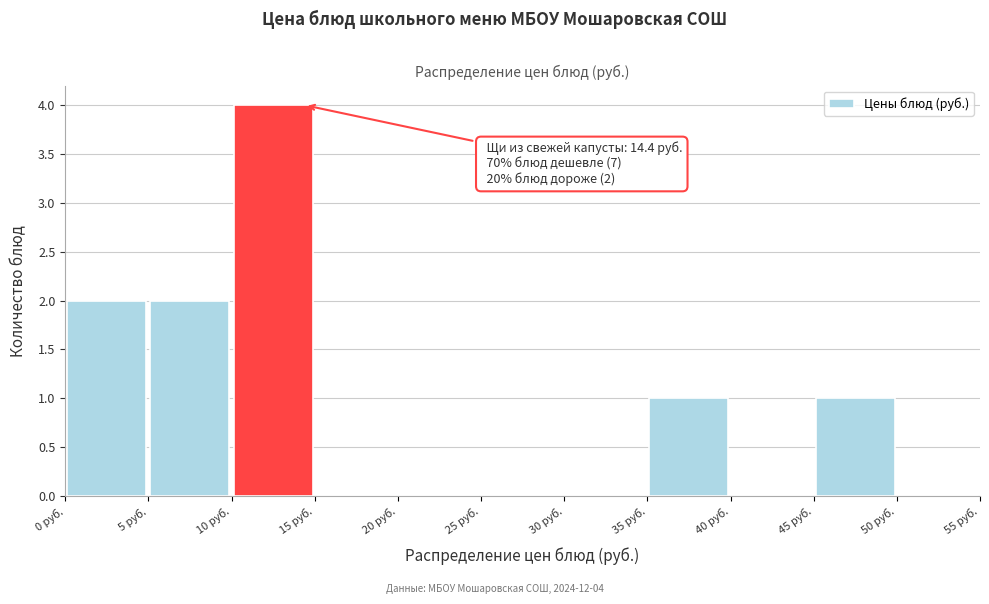

Over which range of the x-axis is the bar tallest?

10 to 15